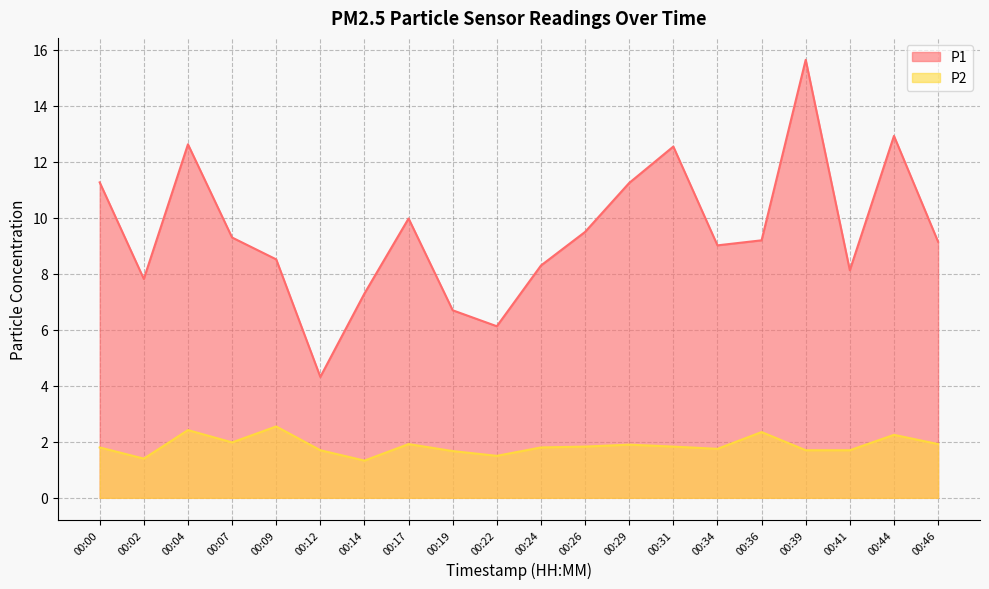

What is the total value across all series at 00:24?

10.1